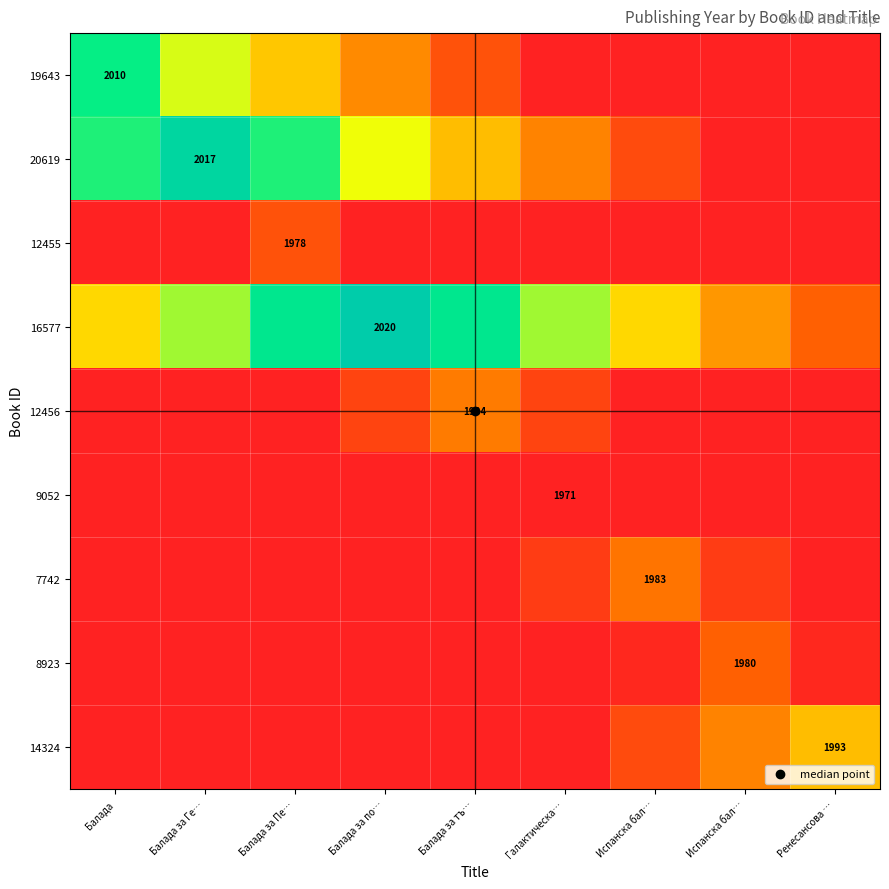

At Испанска бал…, list the series in order from smallest to largest.

19643, 12455, 12456, 9052, 8923, 20619, 14324, 7742, 16577